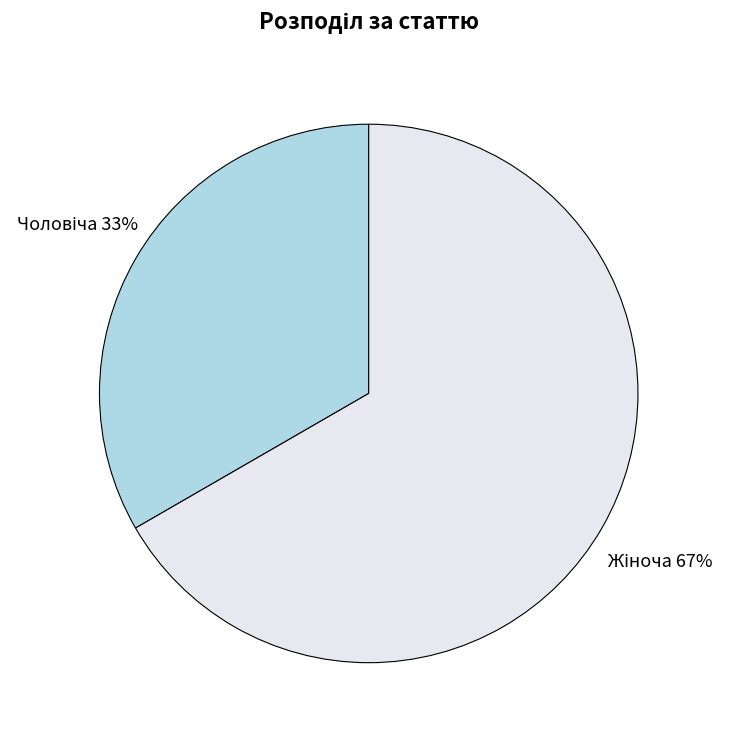

To the nearest percent, what is the average slice percentage?

50%